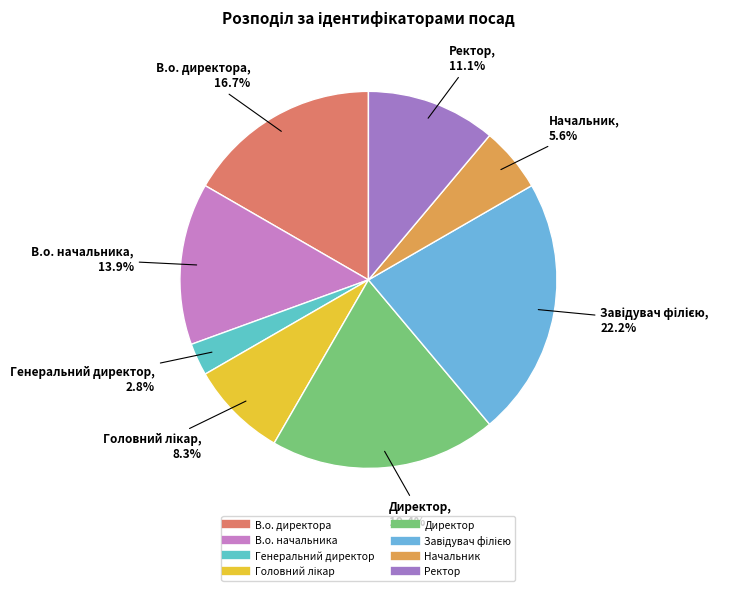

Which slice is the smallest?

Генеральний директор